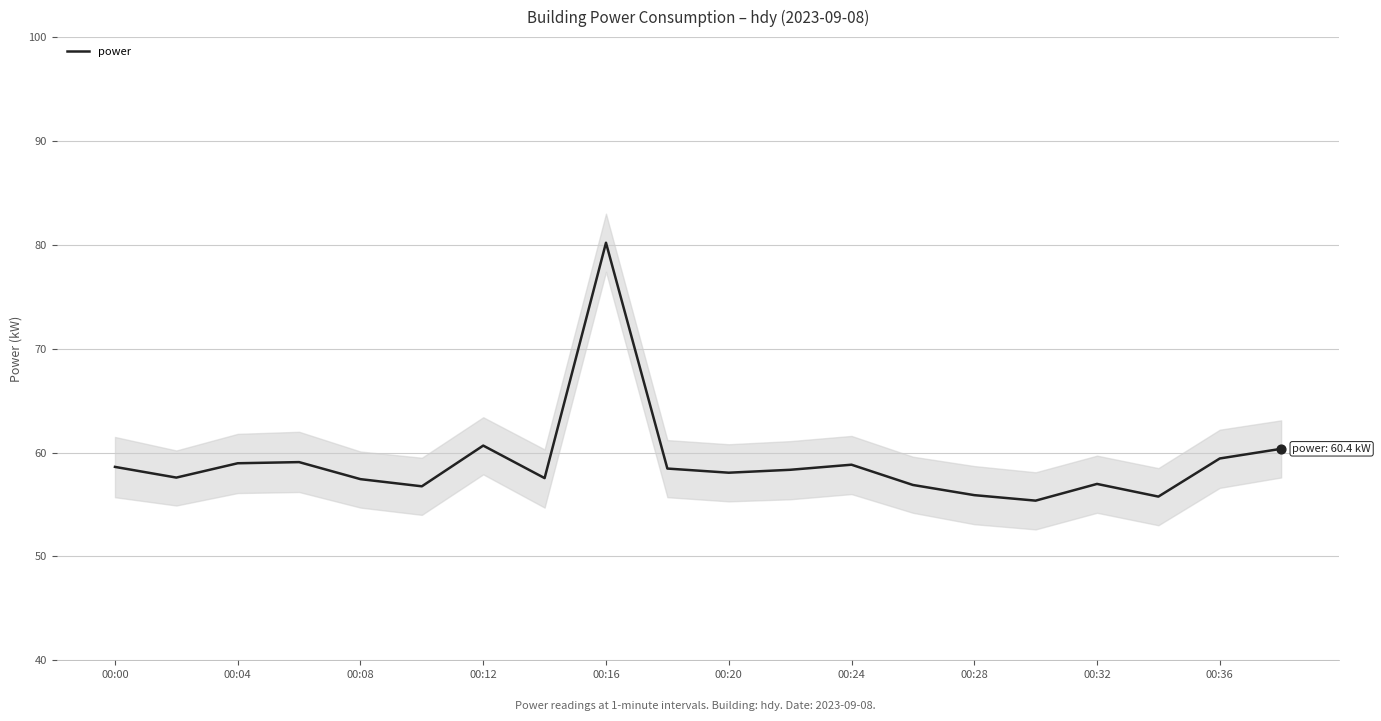

The power series shows 58.1 at 00:20. True or false?

True